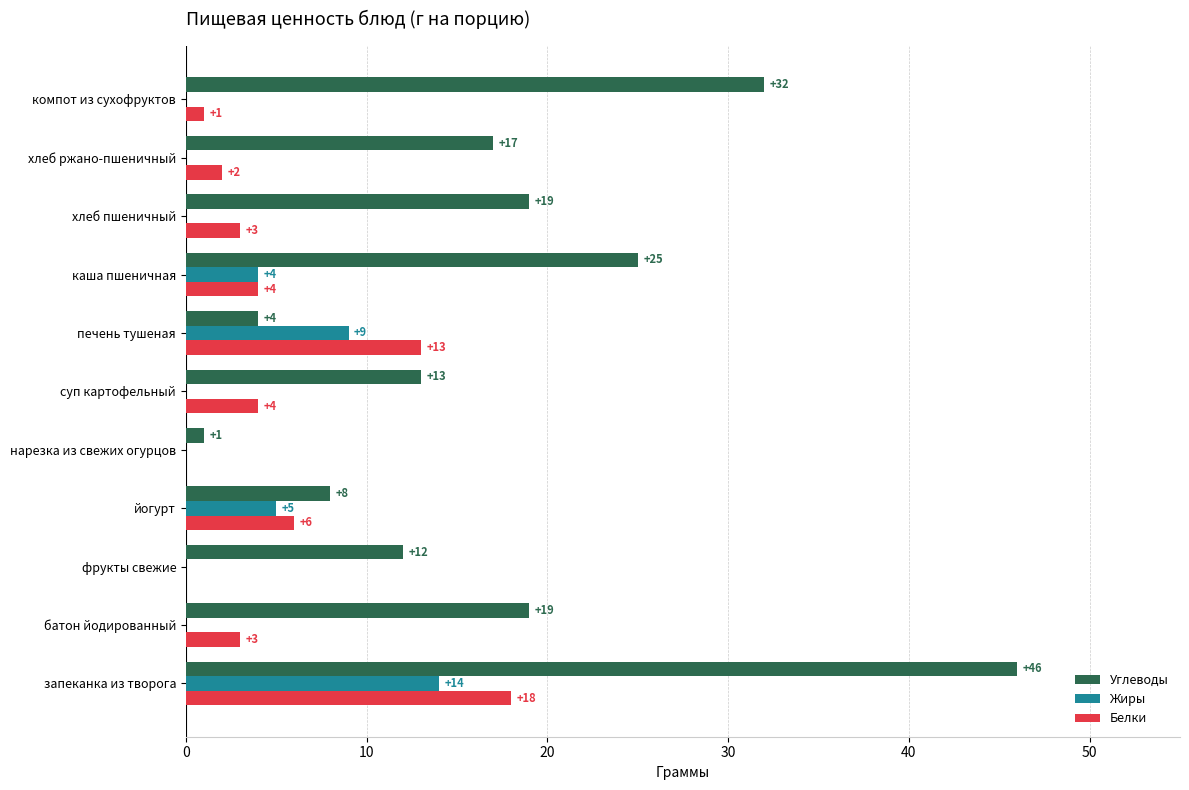

At which category is the sum across all series the highest?

запеканка из творога